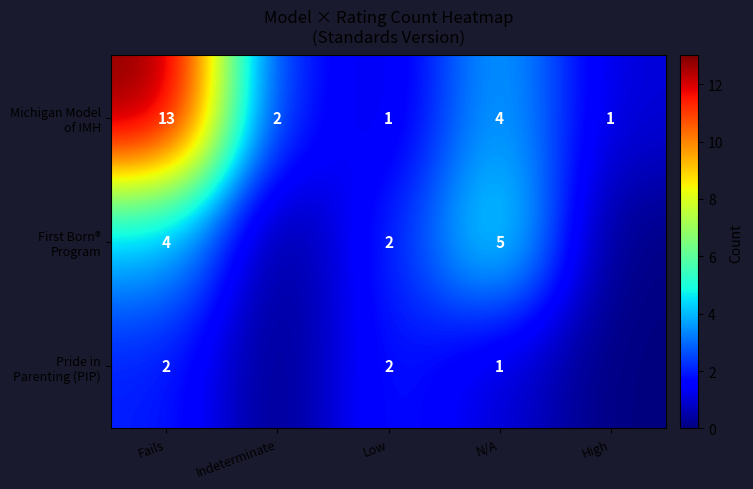

What is the total value across all series at N/A?

10